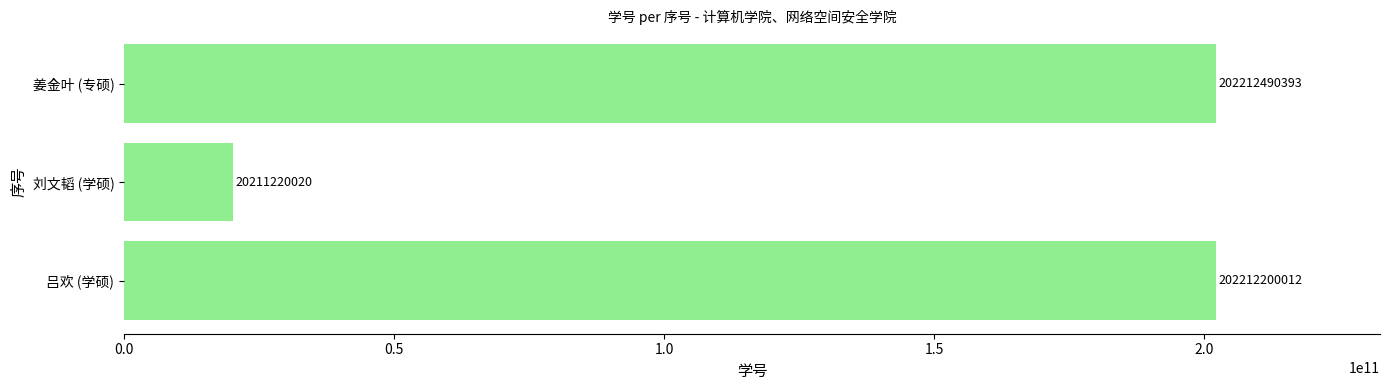

List the labels in order of value, largest first.

姜金叶 (专硕), 吕欢 (学硕), 刘文韬 (学硕)